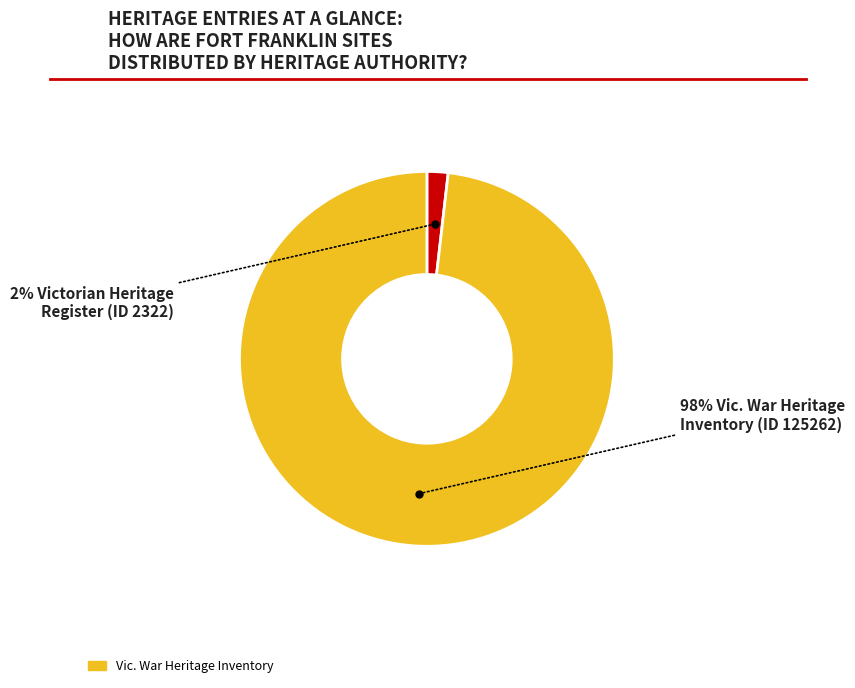

To the nearest percent, what is the average slice percentage?

50%